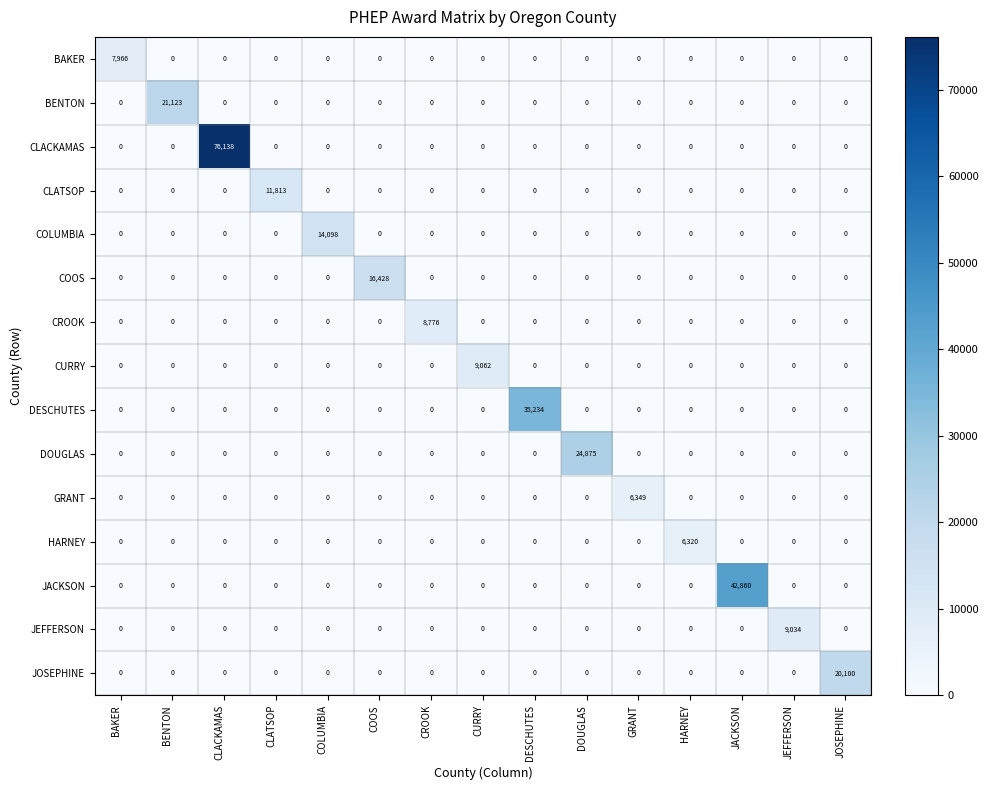

What is the maximum value for CROOK?

8776